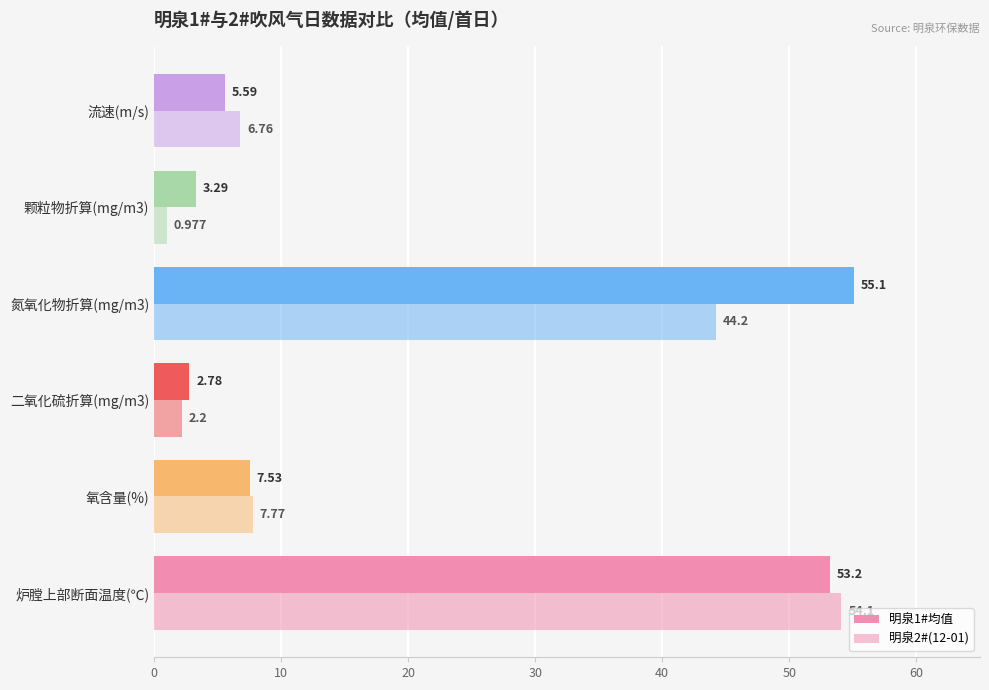

How many categories are shown in the chart?

6